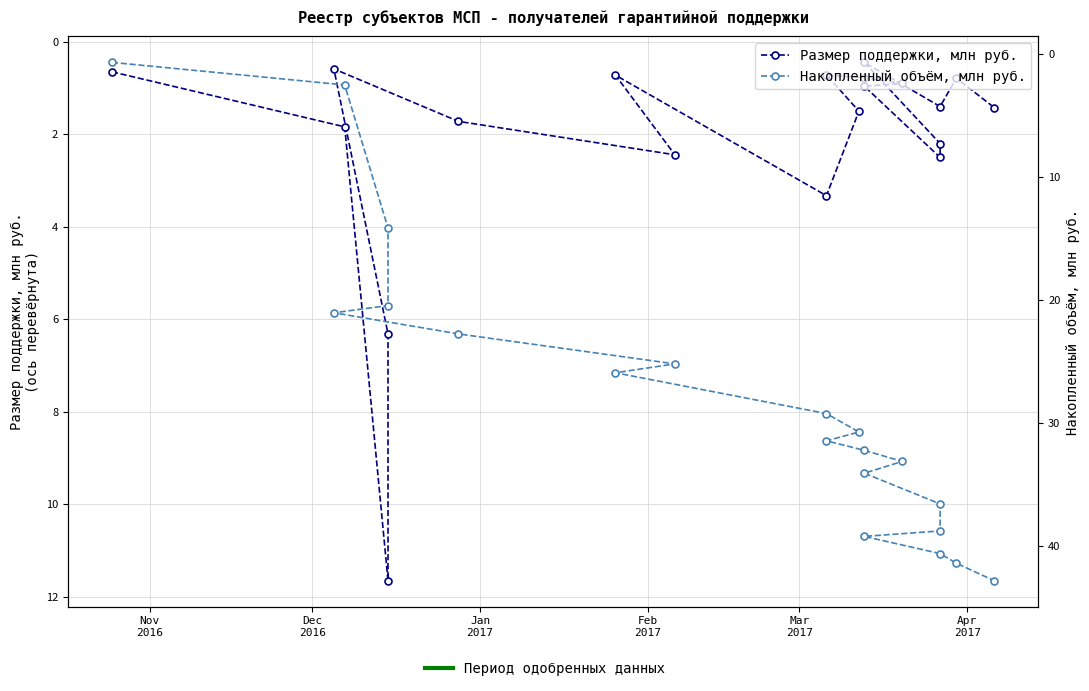

True or false: Размер поддержки, млн руб. and Накопленный объём, млн руб. intersect in this chart.

False